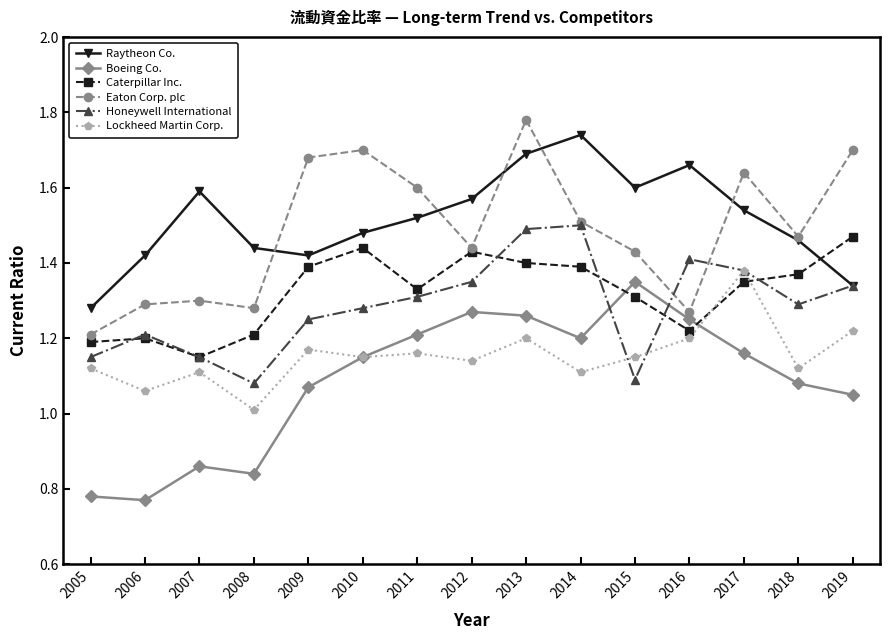

Rank the series at 2015 from highest to lowest value.

Raytheon Co., Eaton Corp. plc, Boeing Co., Caterpillar Inc., Lockheed Martin Corp., Honeywell International